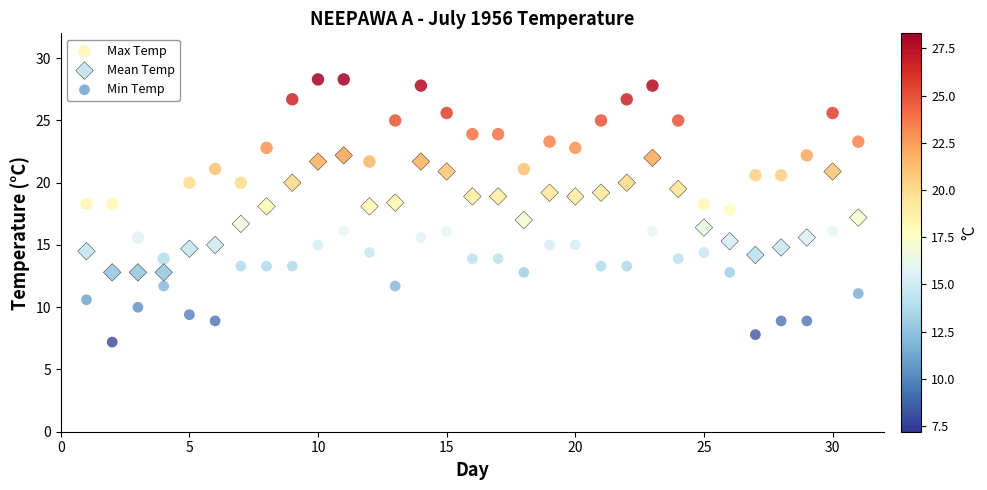

Which series has the widest spread of Y values?

Max Temp